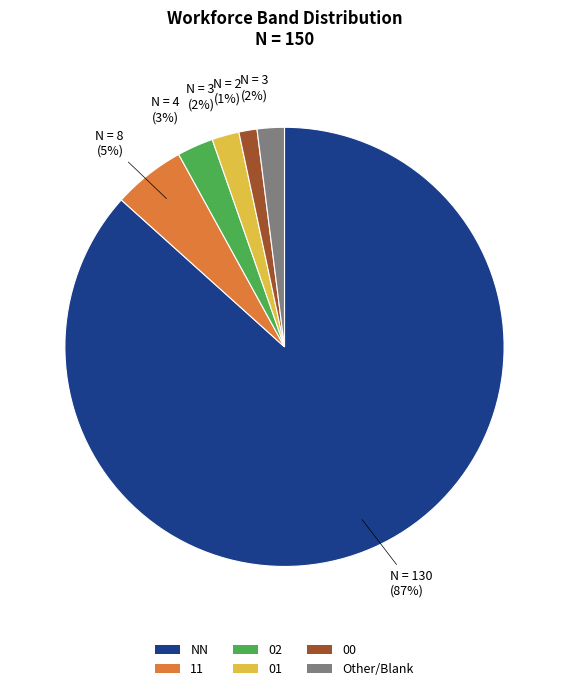

Which category has the biggest portion of the pie?

NN